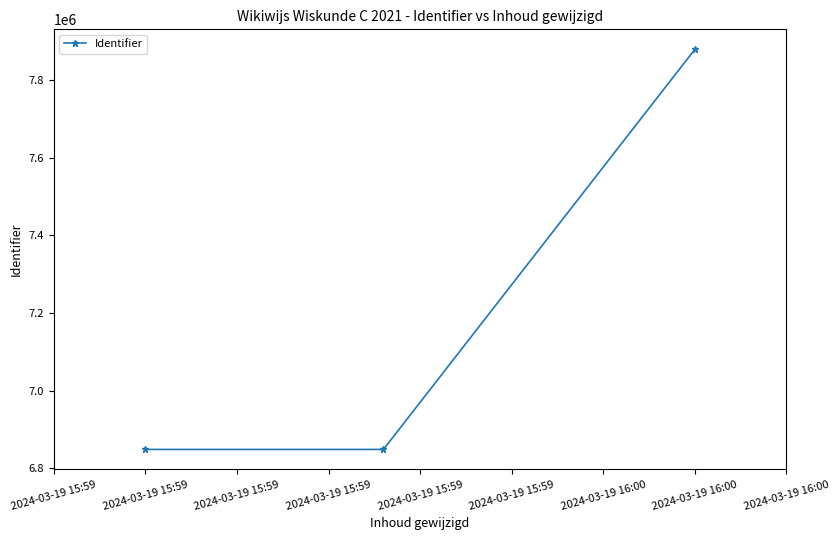

What is the value of the 1st point from the left?

6848017